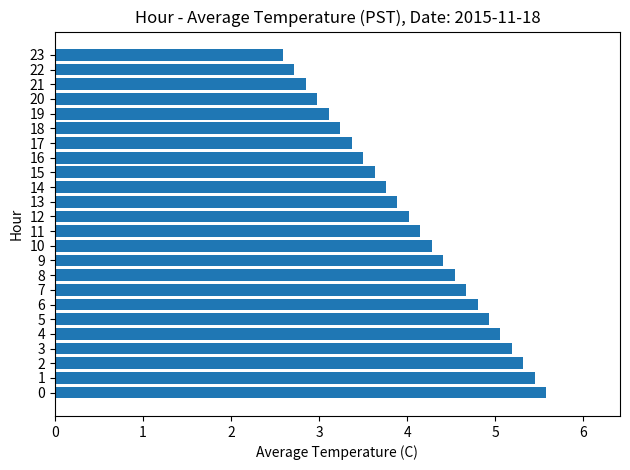

Approximately how many times larger is the value at 3 compared to 23?

2.0